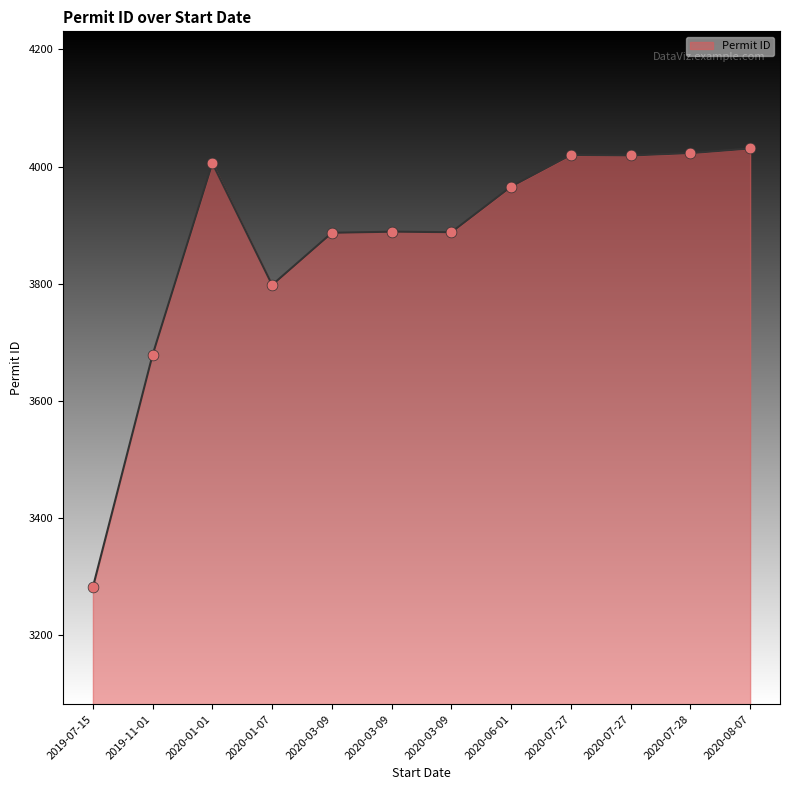

What is the change in value from 2019-07-15 to 2020-03-09?

+605